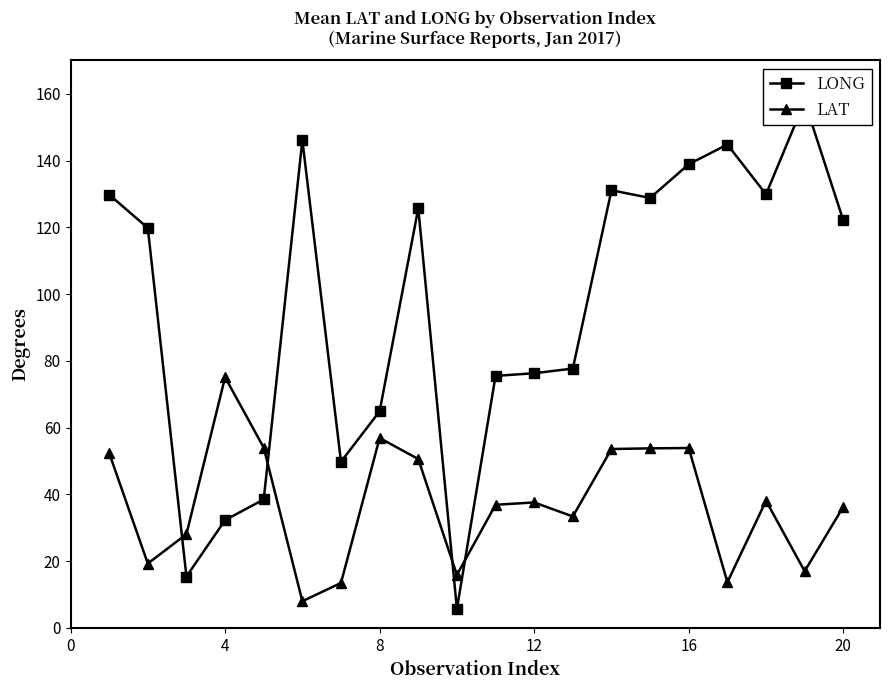

At which category does LAT reach its first local peak?

4